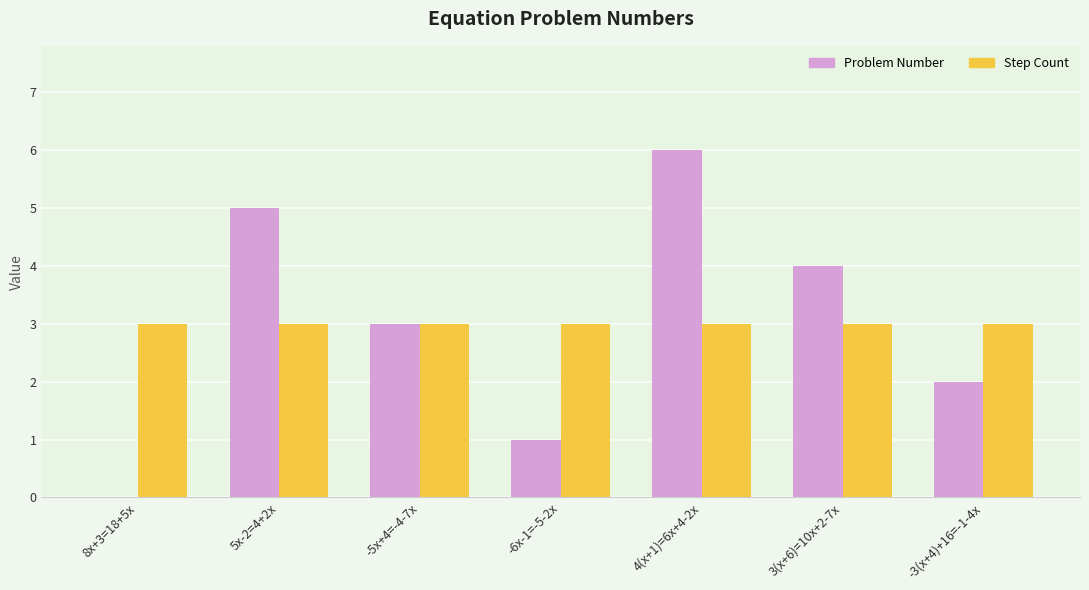

Reading left to right, list all the values displayed in this chart.

Problem Number: 0	5	3	1	6	4	2
Step Count: 3	3	3	3	3	3	3